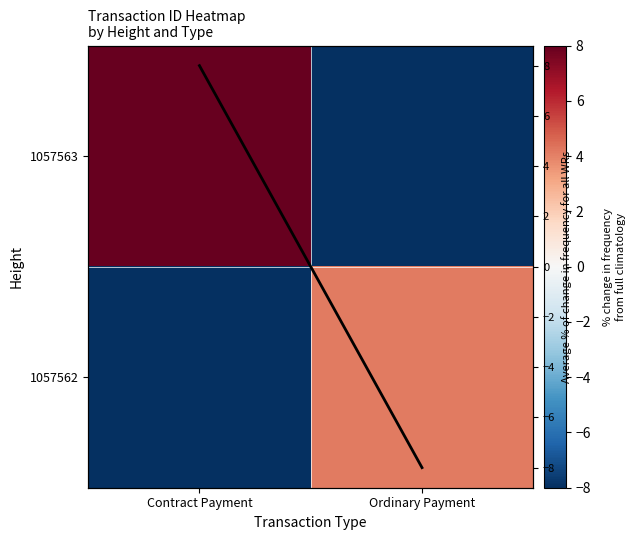

At which label is 1057563 closest to 0?

Contract Payment